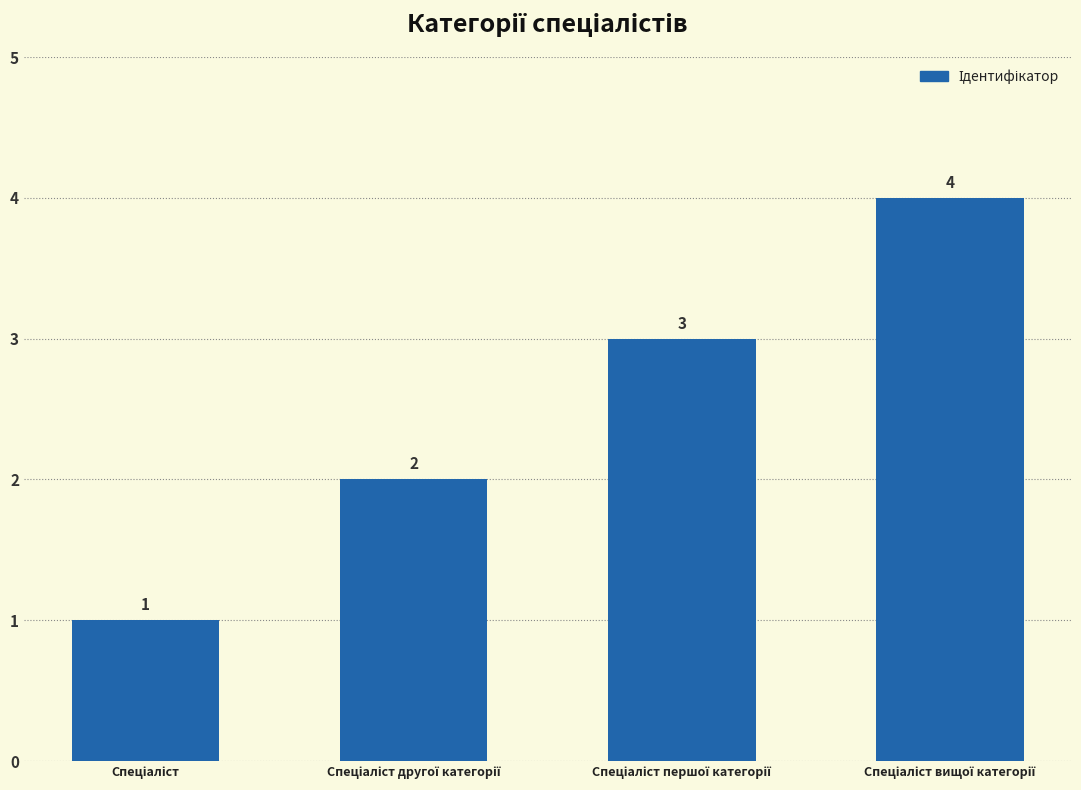

How many bars are there in total?

4